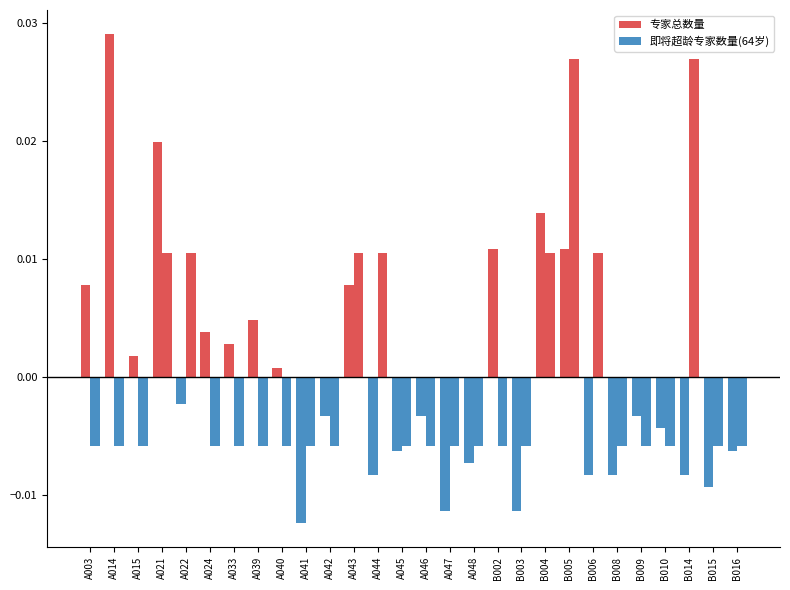

True or false: 即将超龄专家数量(64岁) has a value of -0.0 at A003.

False